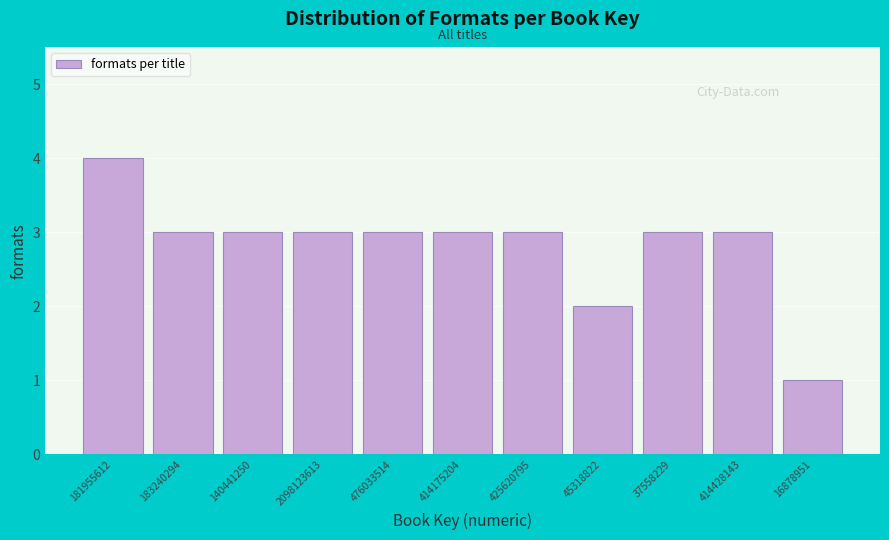

Reading right to left, transcribe all the data shown in this chart.

16878951=1	414428143=3	37558229=3	45318822=2	425620795=3	414175204=3	476033514=3	2098123613=3	140441250=3	183240294=3	181955612=4